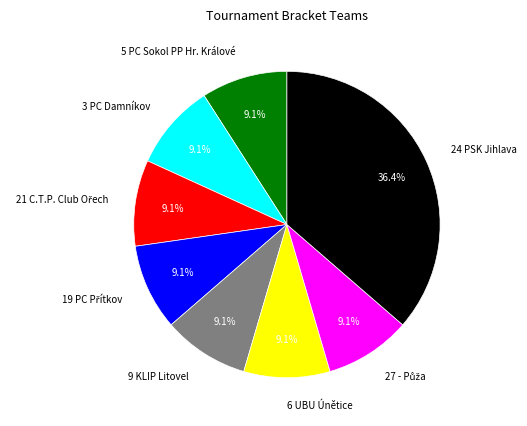

Does 24 PSK Jihlava account for over 50% of the chart?

No